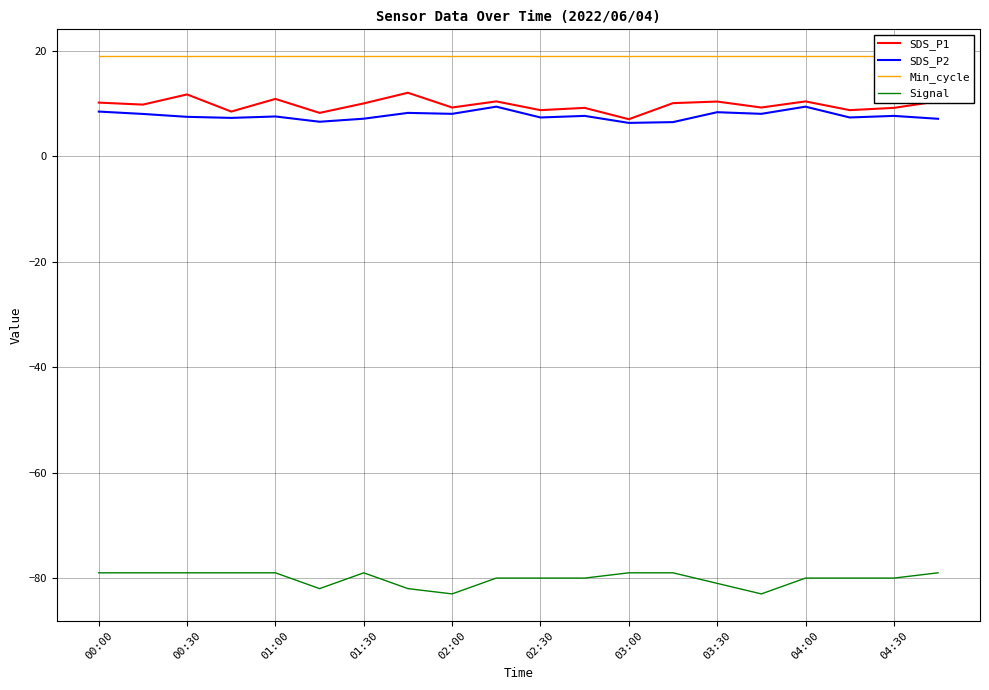

Does the chart have visible grid lines?

Yes